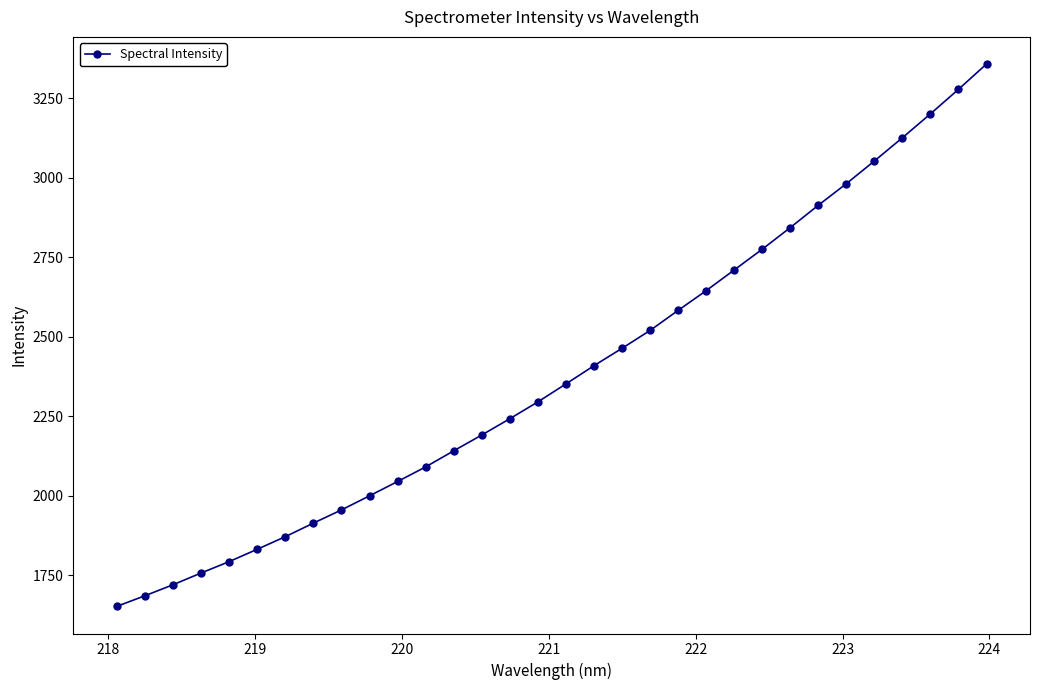

What is the greatest value displayed?

3357.6